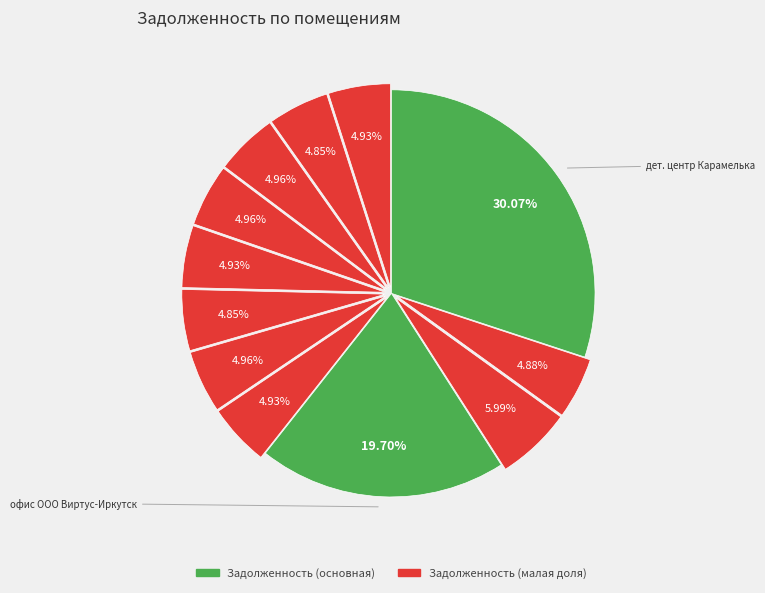

How many slices are in this pie chart?

12